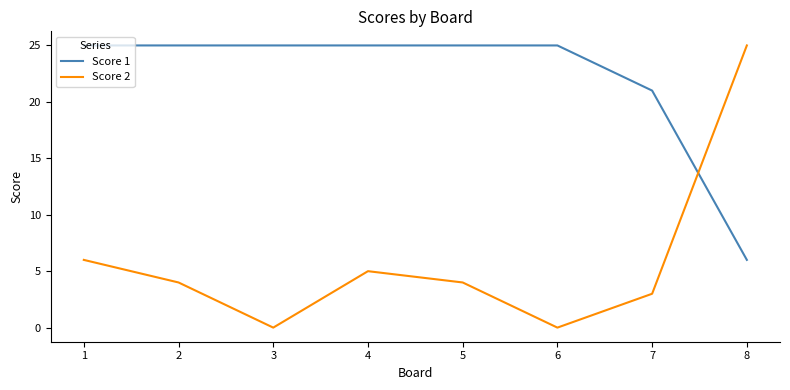

What is the total value across all series at 4?

30